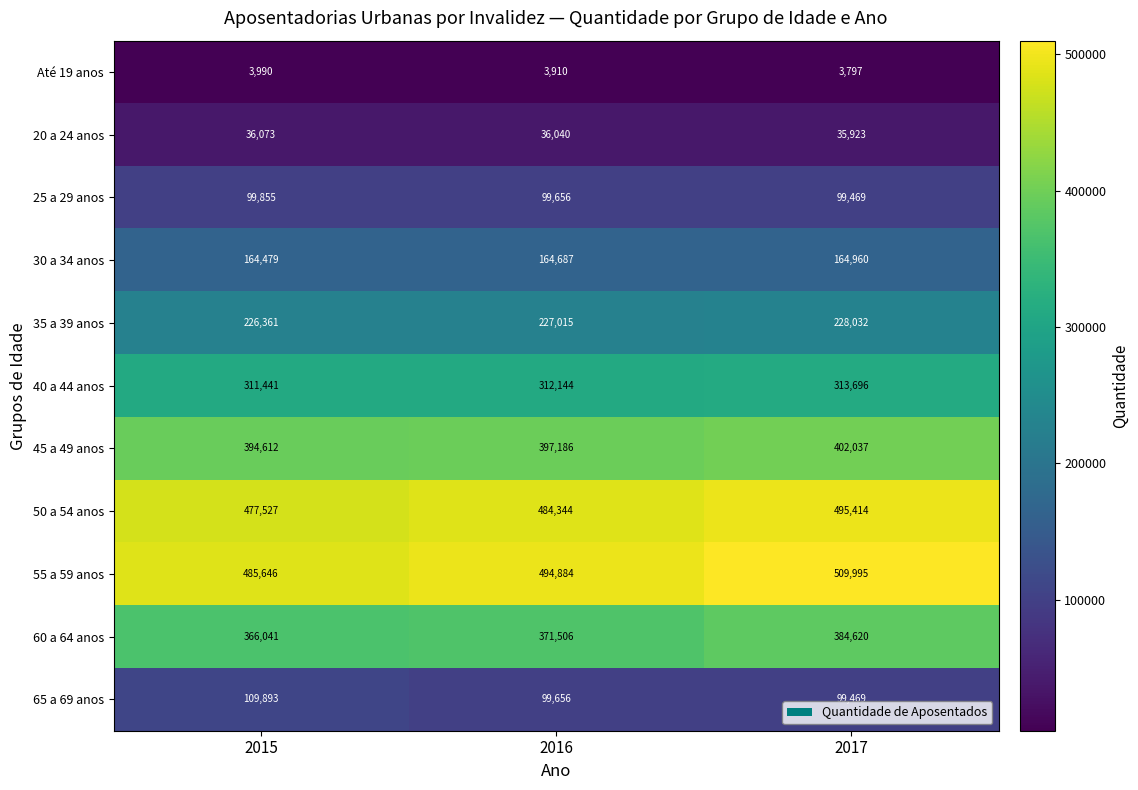

How many distinct data groups are displayed?

11